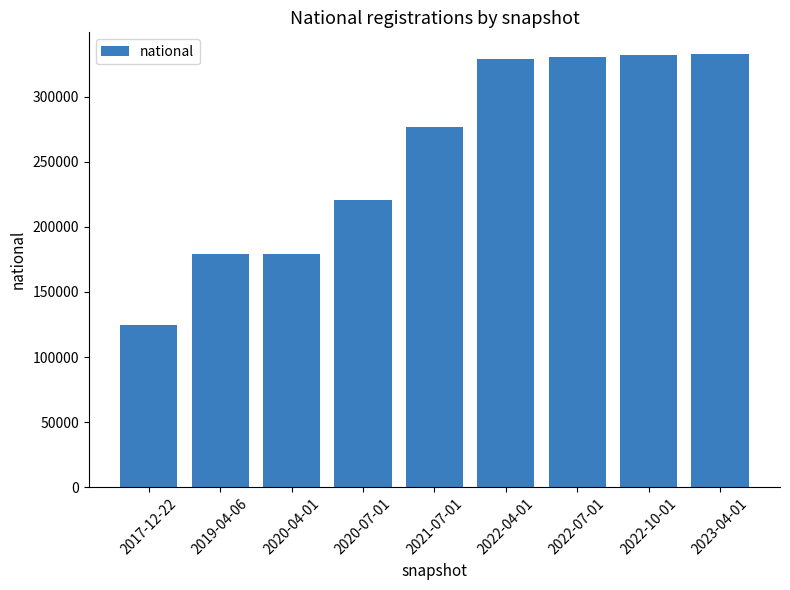

What is the difference between the second highest and minimum values?

207226